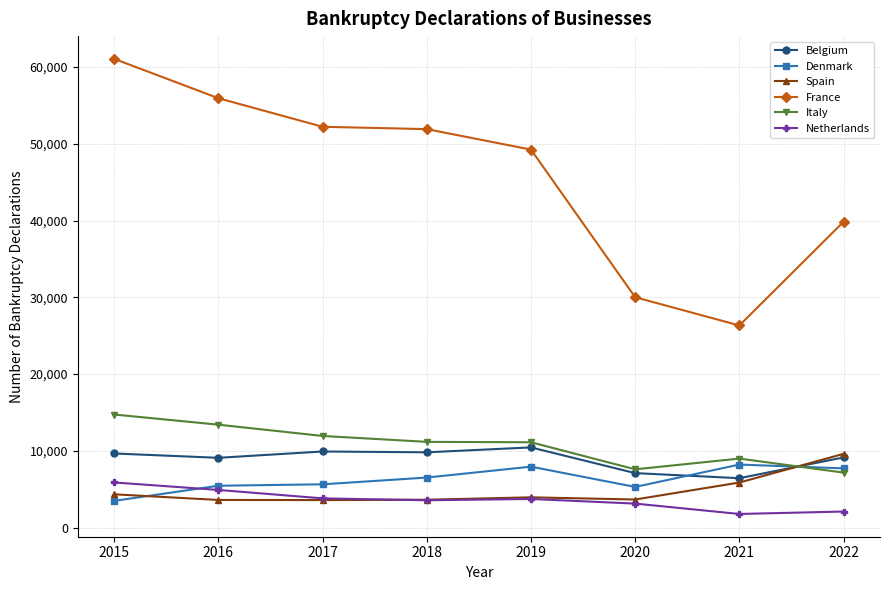

Which series changed the most between 2016 and 2019?

France